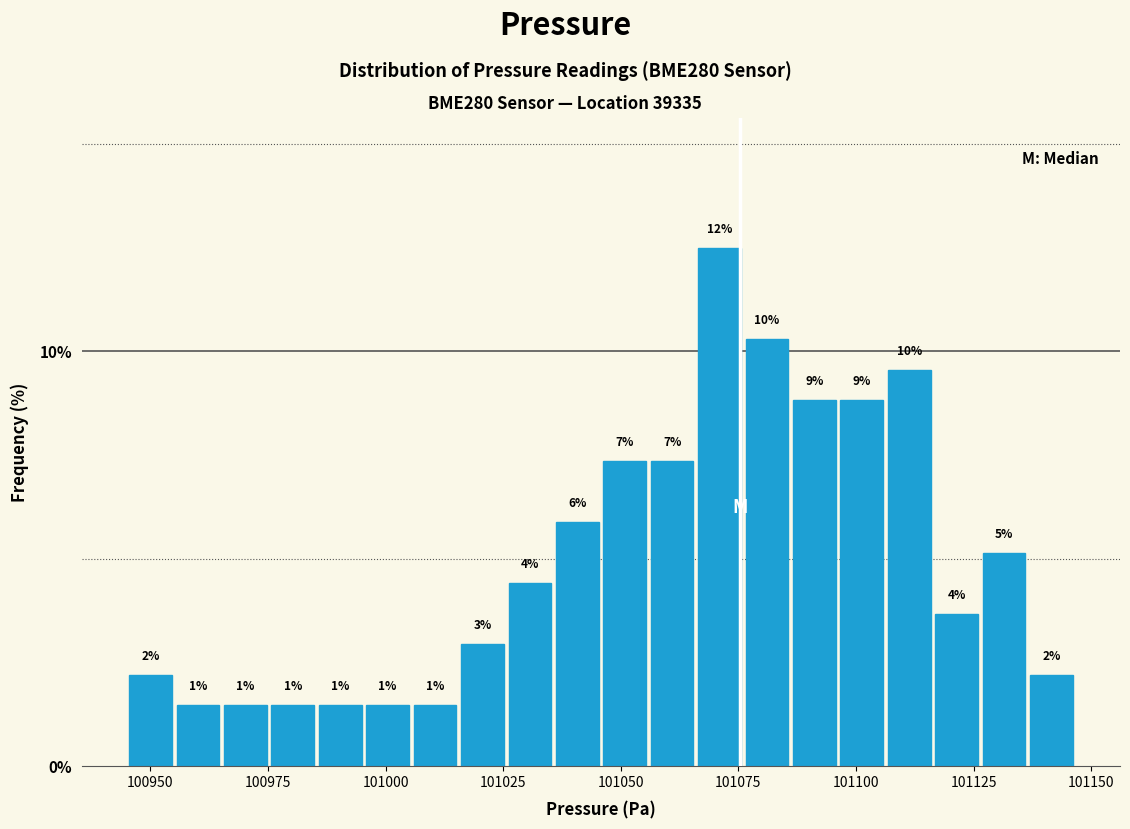

Around what value on the x-axis is the tallest bar? Give the approximate position of its centre, as read against the axis.

101070